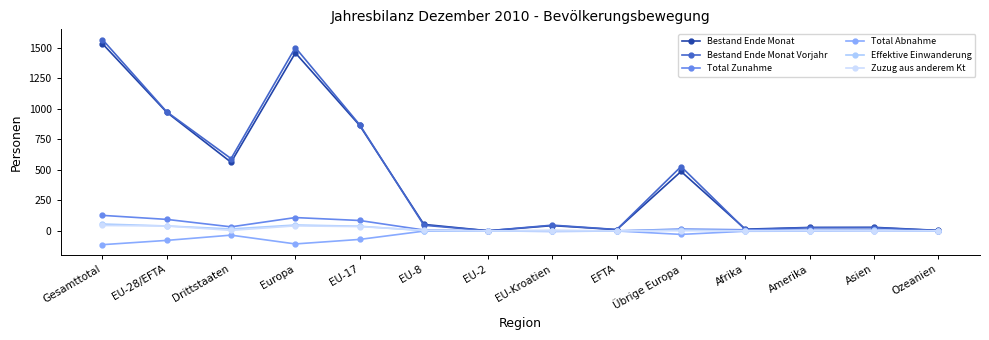

What is the difference between the Bestand Ende Monat Vorjahr values at EU-17 and Ozeanien?

867